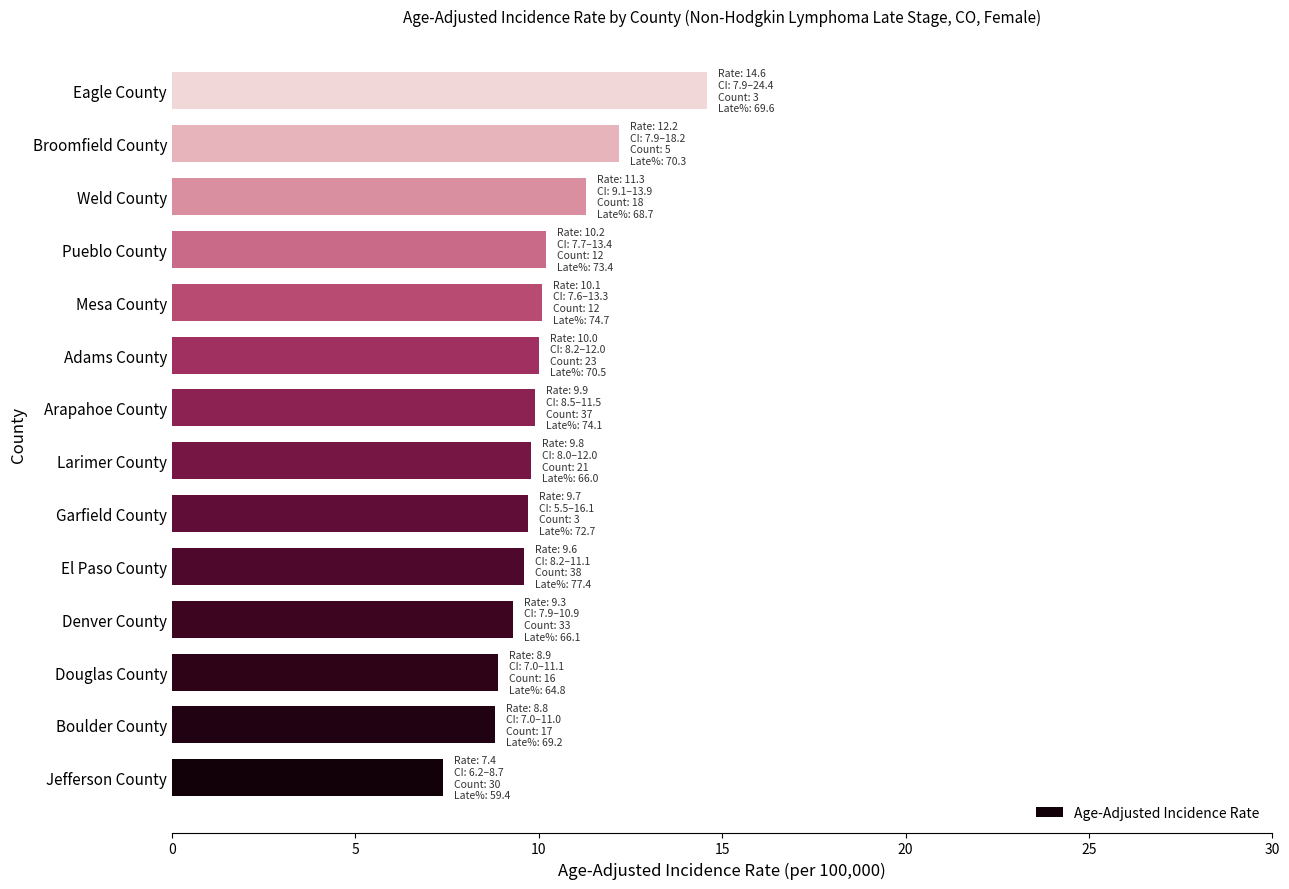

What is the change in value from Mesa County to Weld County?

+1.2